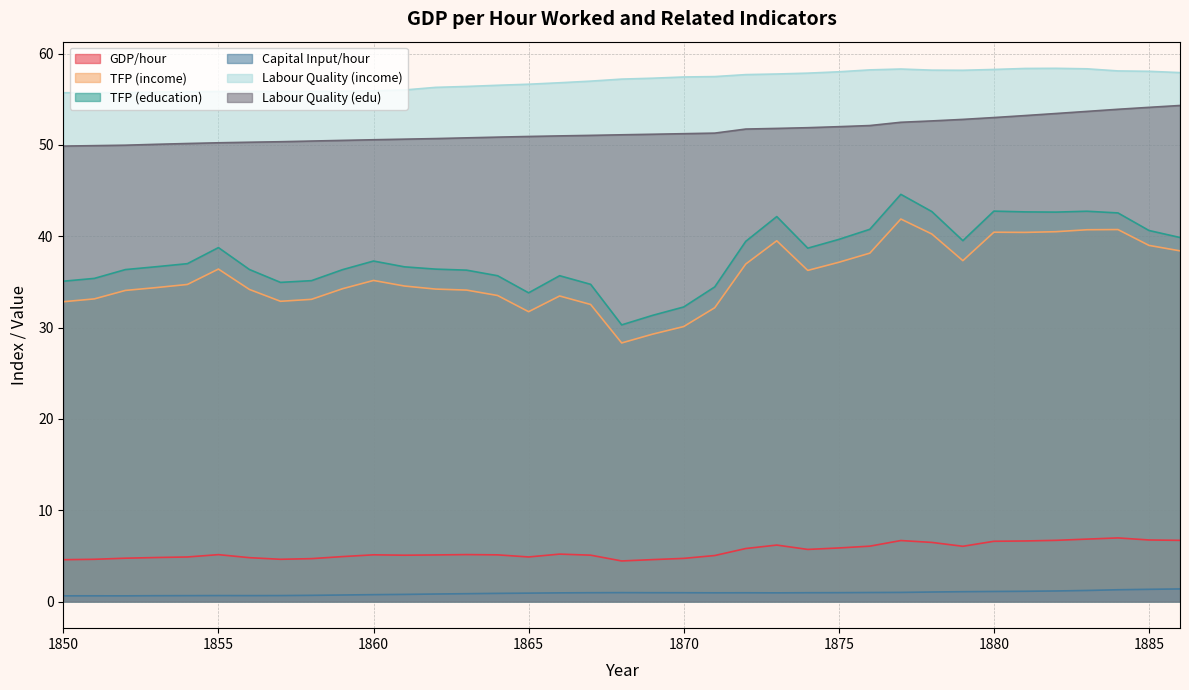

Which has a higher value, 1884 or 1868?

1884